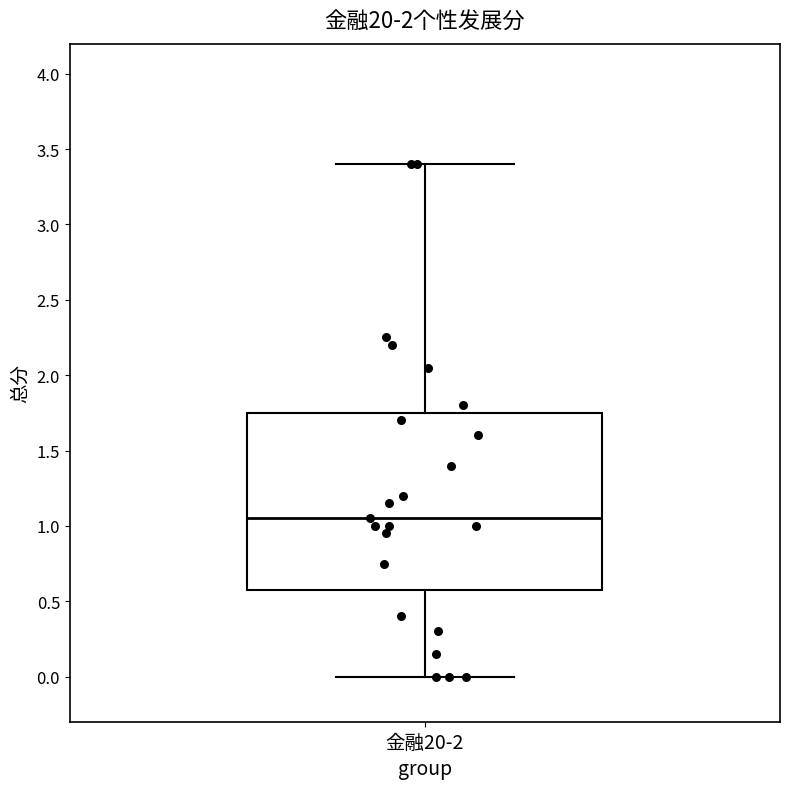

Transcribe this box plot: give where the median line is, the range the box spans, and where the two whiskers end, as read against the y-axis. The values are not printed on the chart, so give them approximately, as read against the axis.

median 1.05, box 0.60 to 1.75, whiskers 0.00 to 3.40